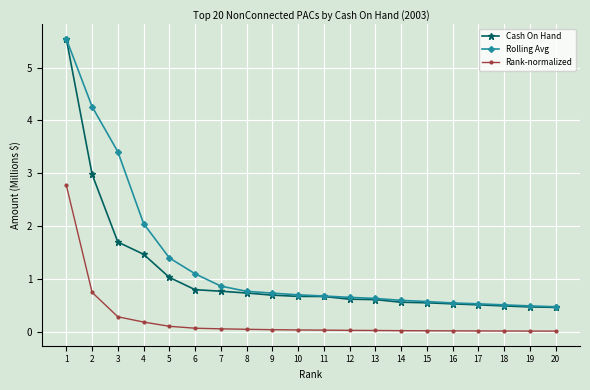

What is the total value across all series at 1?

13.9